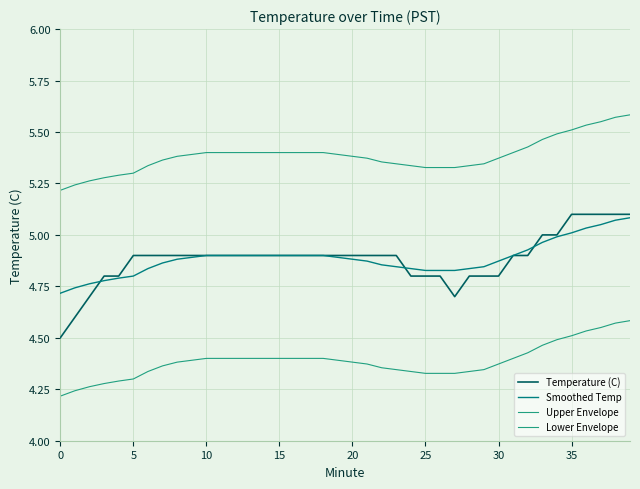

What is the sum of all Smoothed Temp values?

195.4